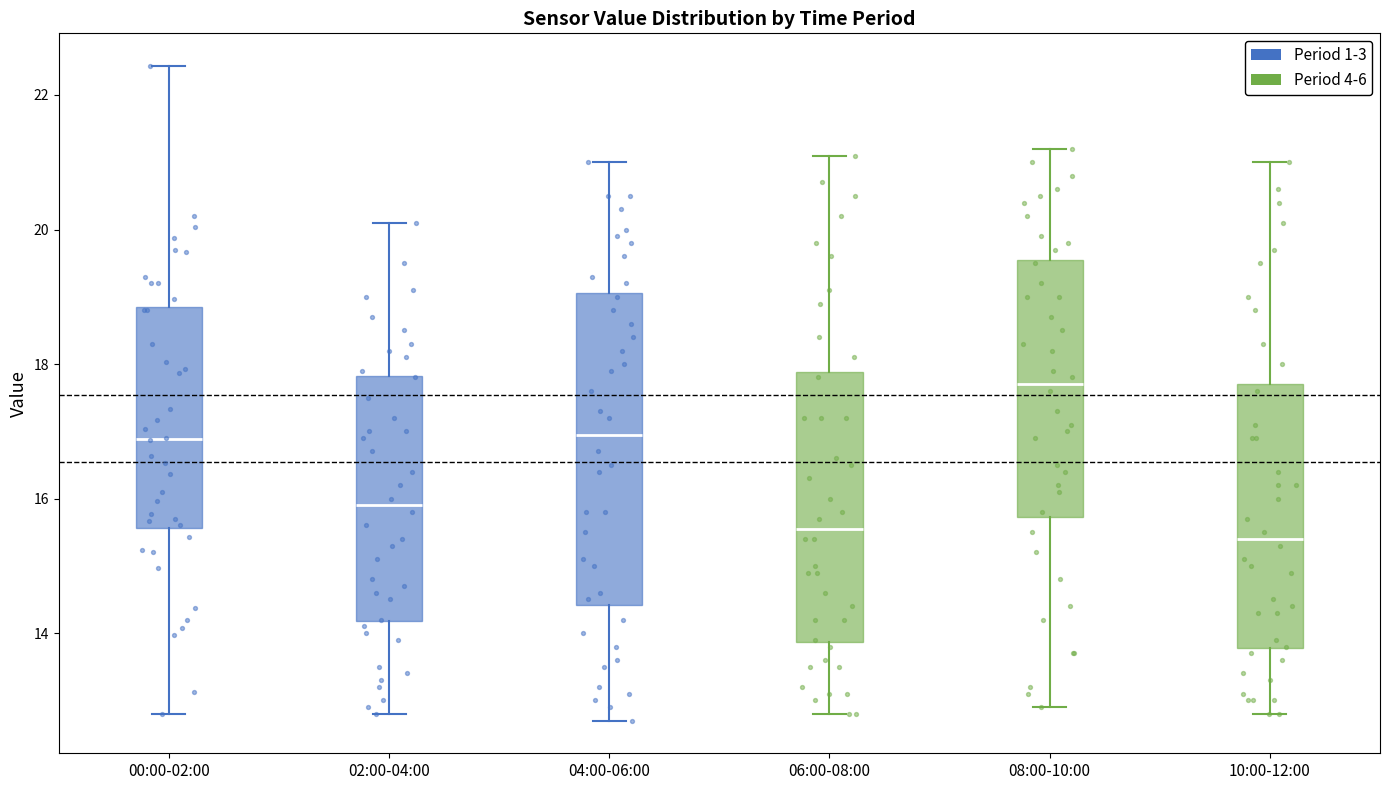

Reading left to right, transcribe this box plot: for each box, give where its median line is, the range the box spans, and where its two whiskers end, as read against the y-axis. The values are not printed on the chart, so give them approximately, as read against the axis.

00:00-02:00: median 16.8, box 15.6 to 18.8, whiskers 12.8 to 22.4
02:00-04:00: median 16.0, box 14.2 to 17.8, whiskers 12.8 to 20.2
04:00-06:00: median 17.0, box 14.4 to 19.0, whiskers 12.8 to 21.0
06:00-08:00: median 15.6, box 13.8 to 17.8, whiskers 12.8 to 21.2
08:00-10:00: median 17.8, box 15.8 to 19.6, whiskers 13.0 to 21.2
10:00-12:00: median 15.4, box 13.8 to 17.8, whiskers 12.8 to 21.0